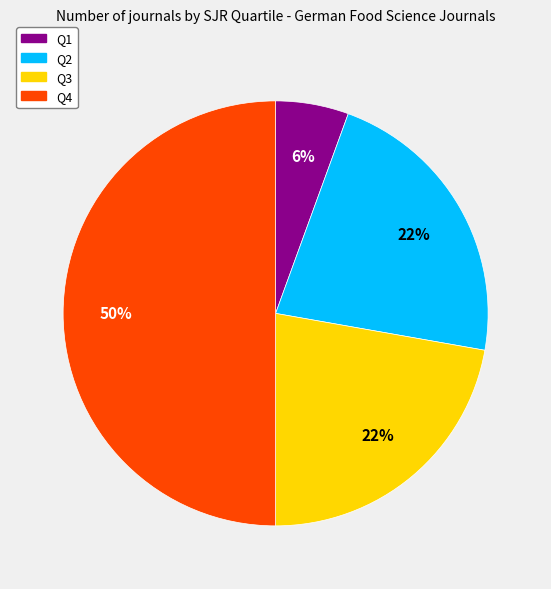

Between Q1 and Q2, which is larger?

Q2